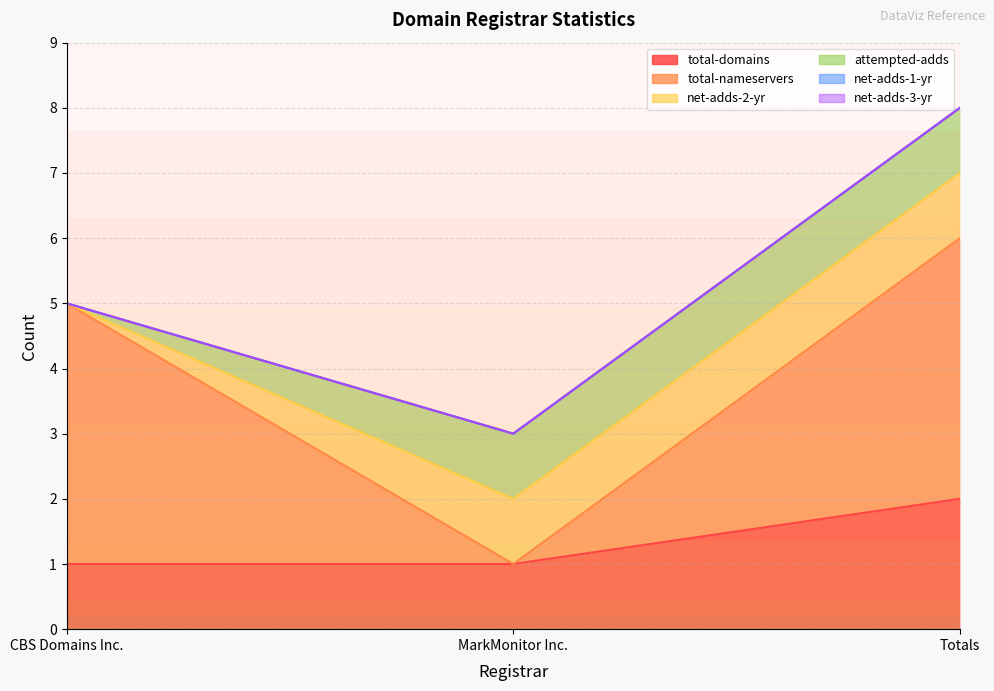

What position from the right is CBS Domains Inc.?

3